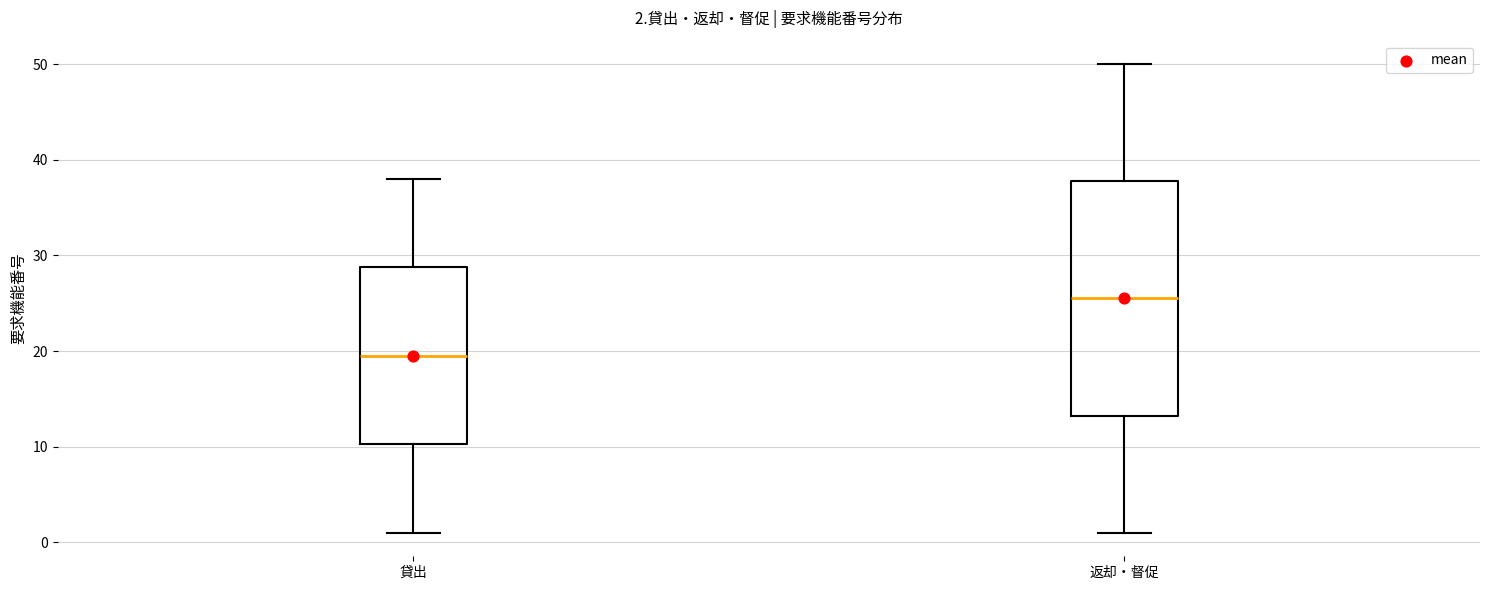

Which box's median line is the lowest?

貸出